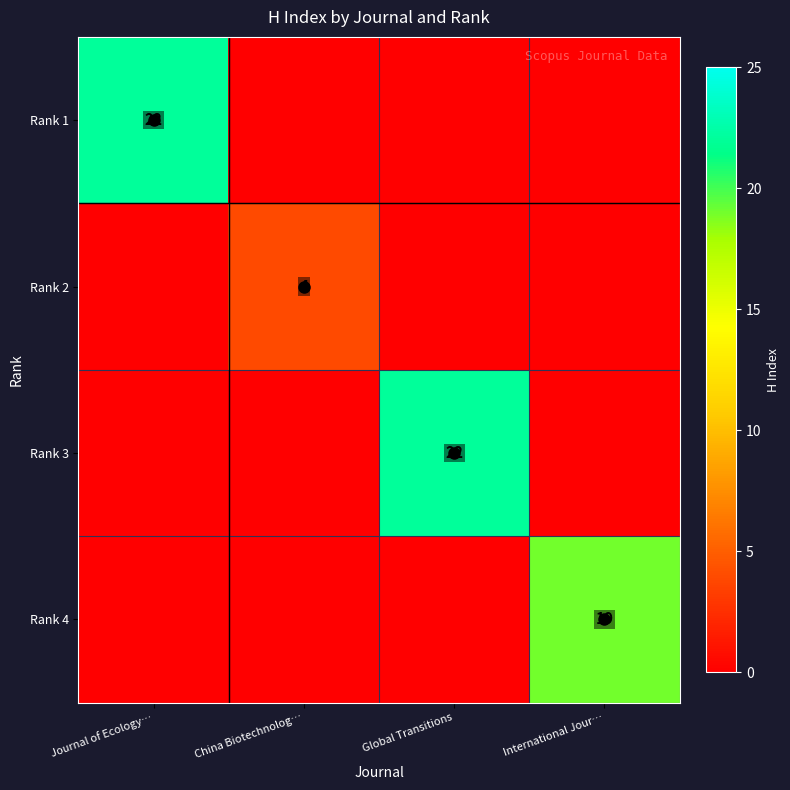

Is it true that Rank 2 equals 4 at China Biotechnolog…?

True